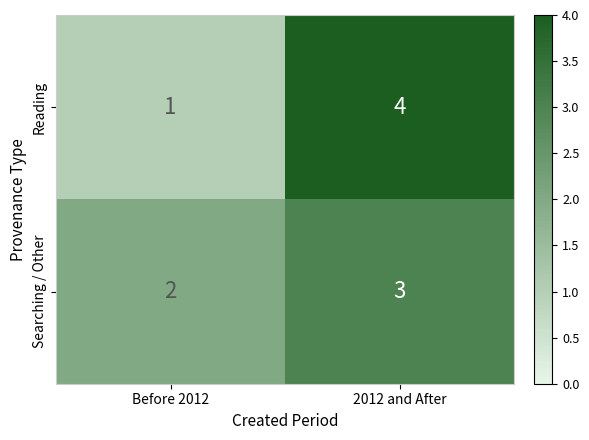

Is the value of Searching / Other at 2012 and After greater than the value of Reading at 2012 and After?

No